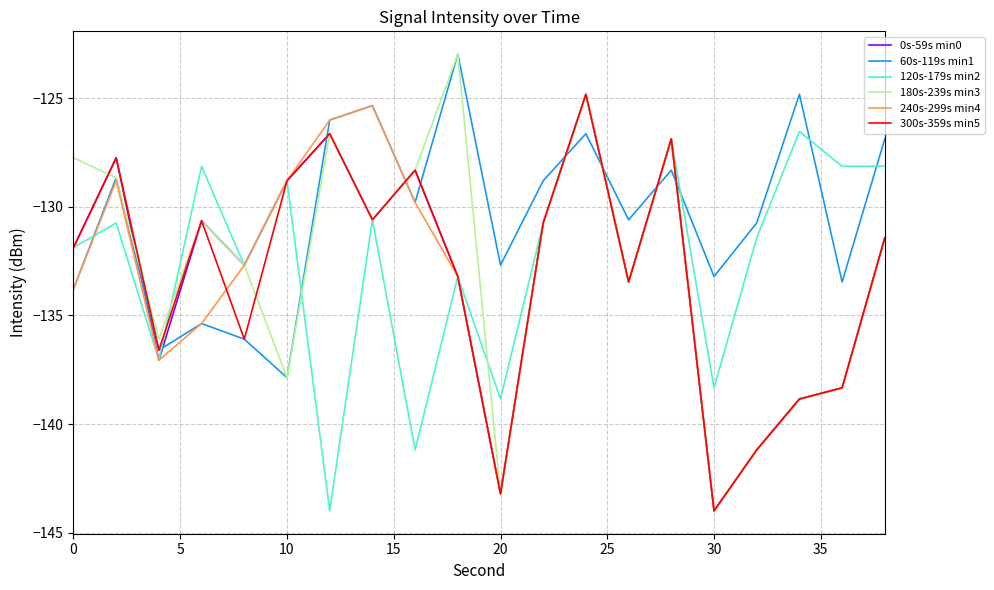

What is the lowest value of the 300s-359s min5 series?

-144.0